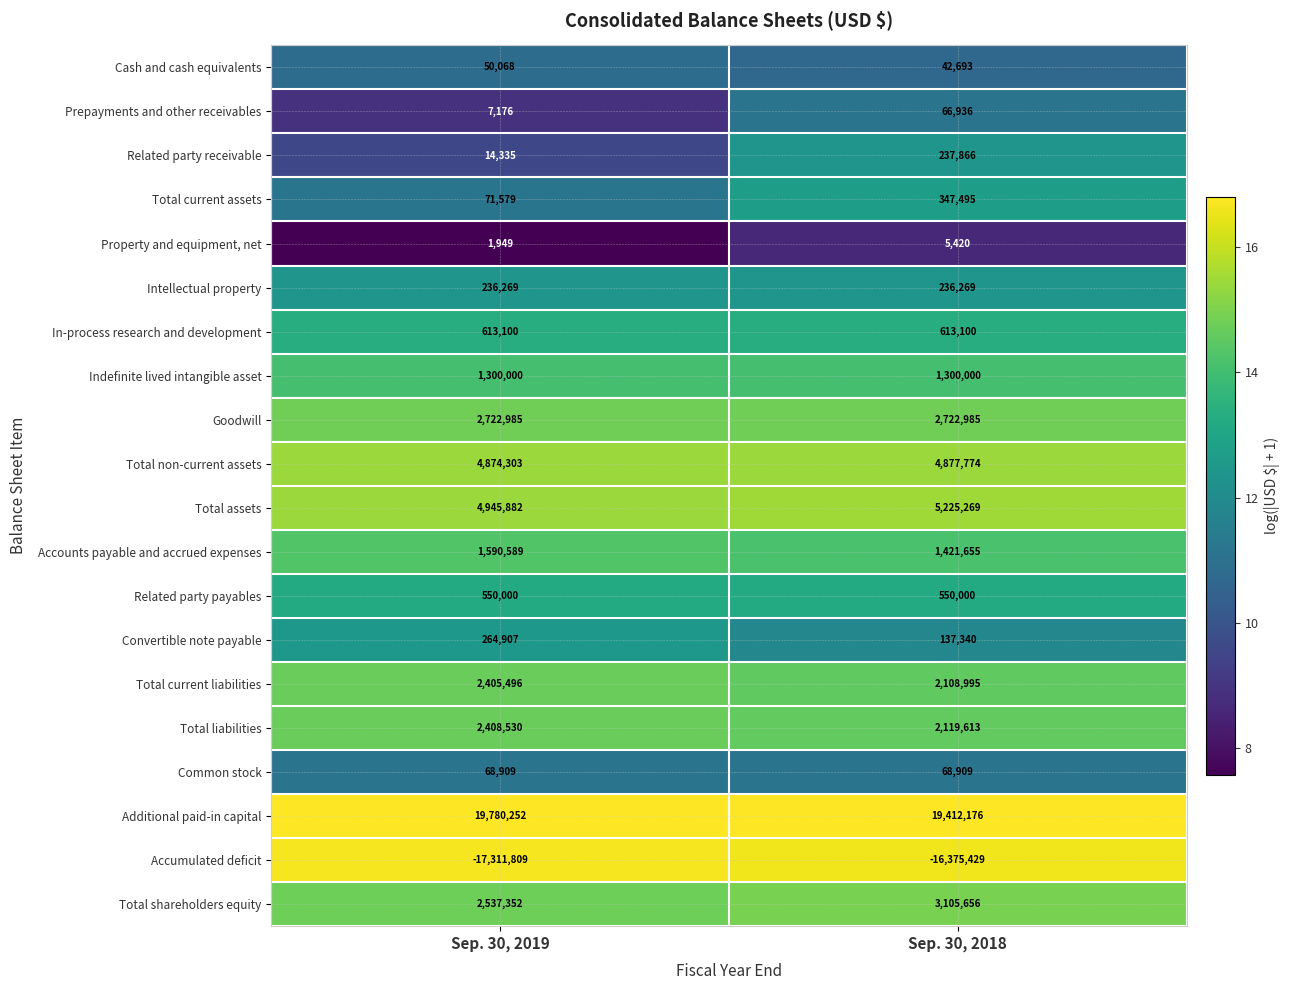

How many series are shown in this chart?

20